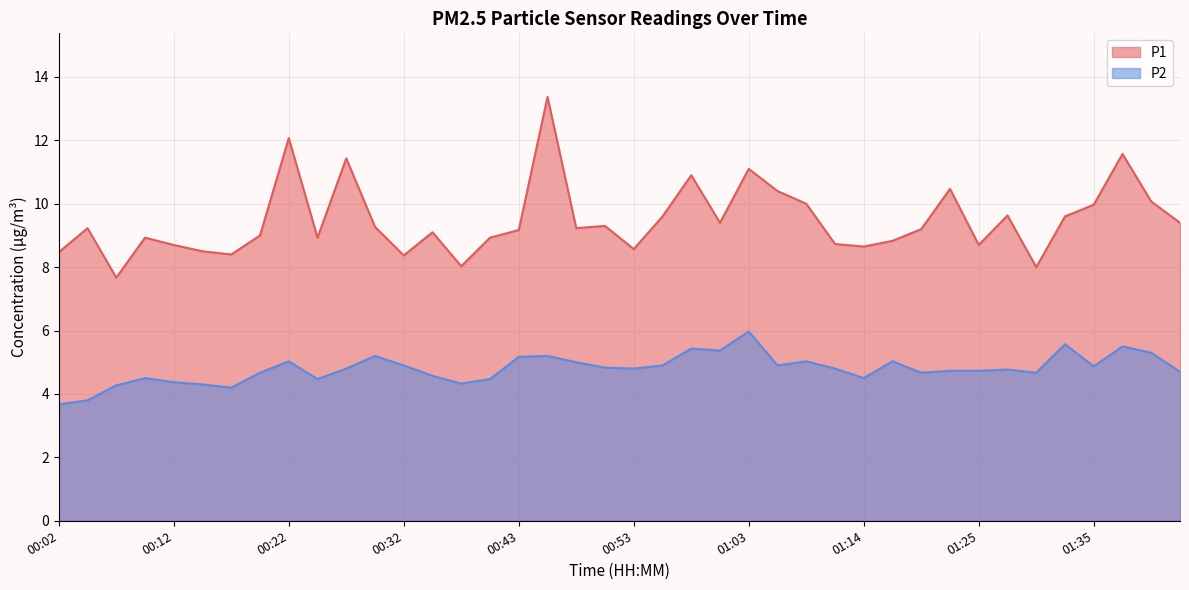

Where does the P1 series first go above 9?

00:04